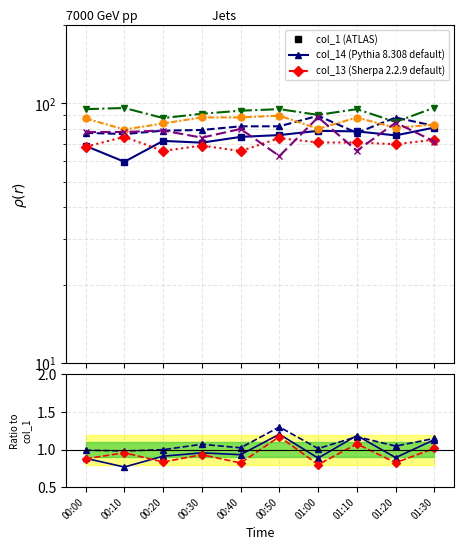

How many interior local valleys does the col_1 (ATLAS) series have?

3